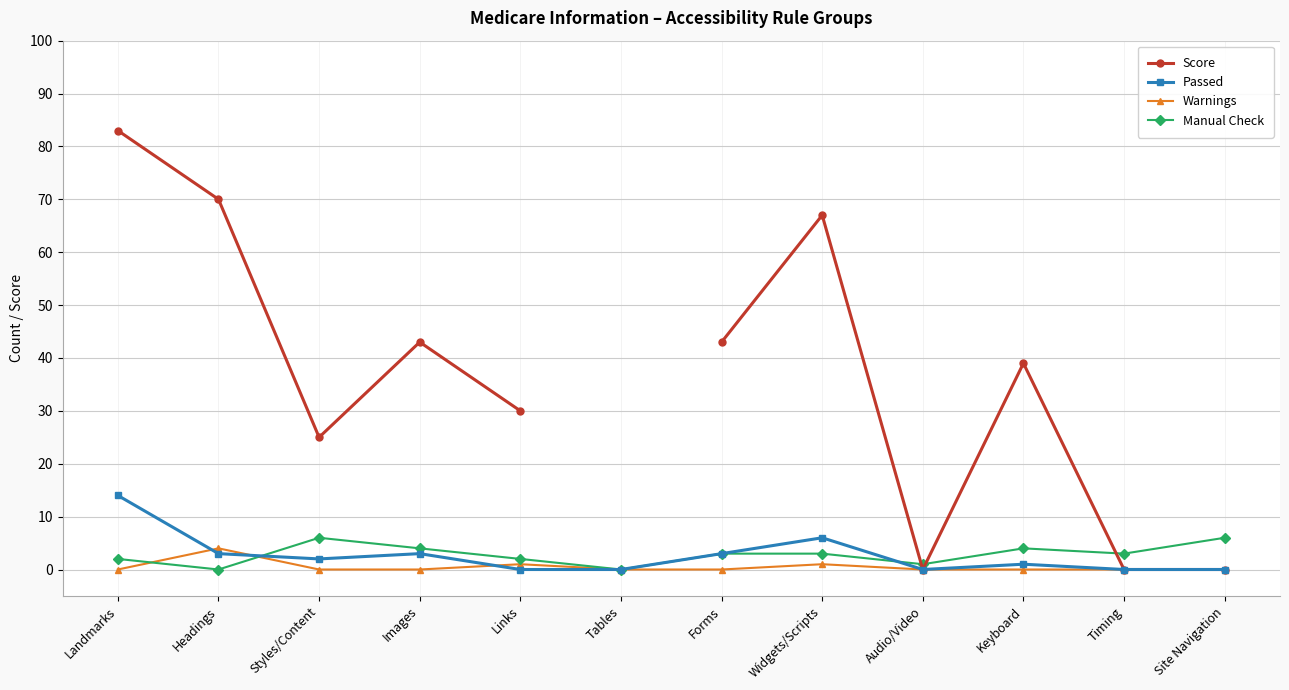

What are all the series names shown in the legend?

Score, Passed, Warnings, Manual Check